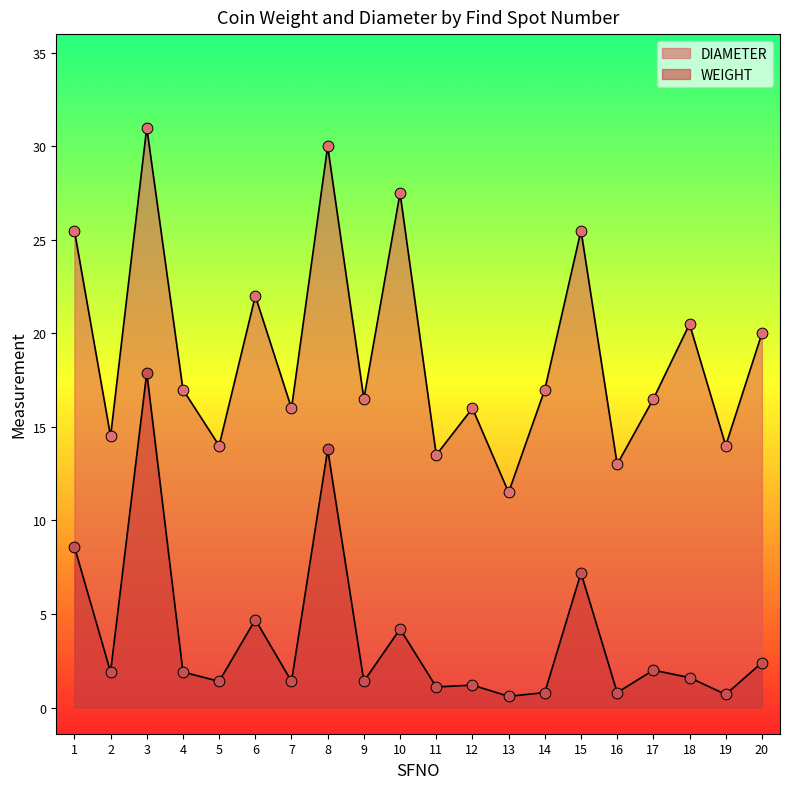

Which series has the largest Y range (max minus min)?

DIAMETER